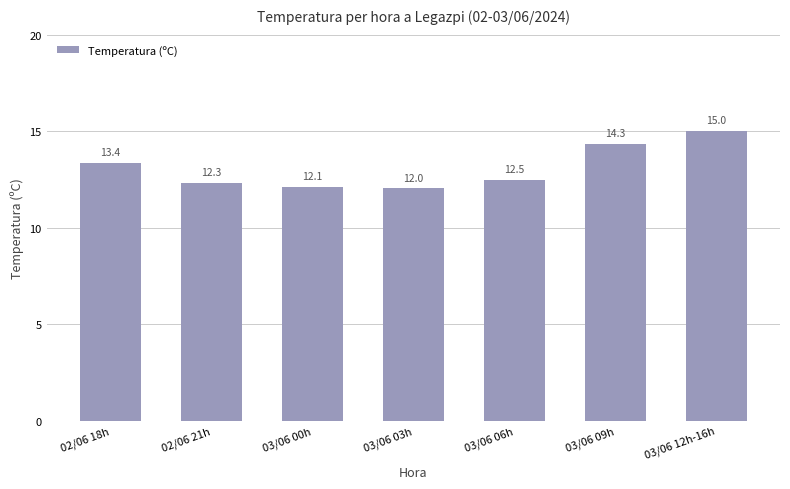

Rank the categories by value from highest to lowest.

03/06 12h-16h, 03/06 09h, 02/06 18h, 03/06 06h, 02/06 21h, 03/06 00h, 03/06 03h